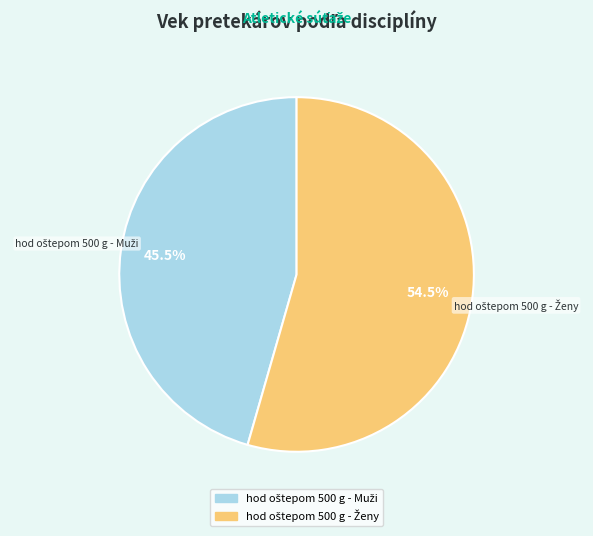

Is there any slice that represents more than half of the pie?

Yes